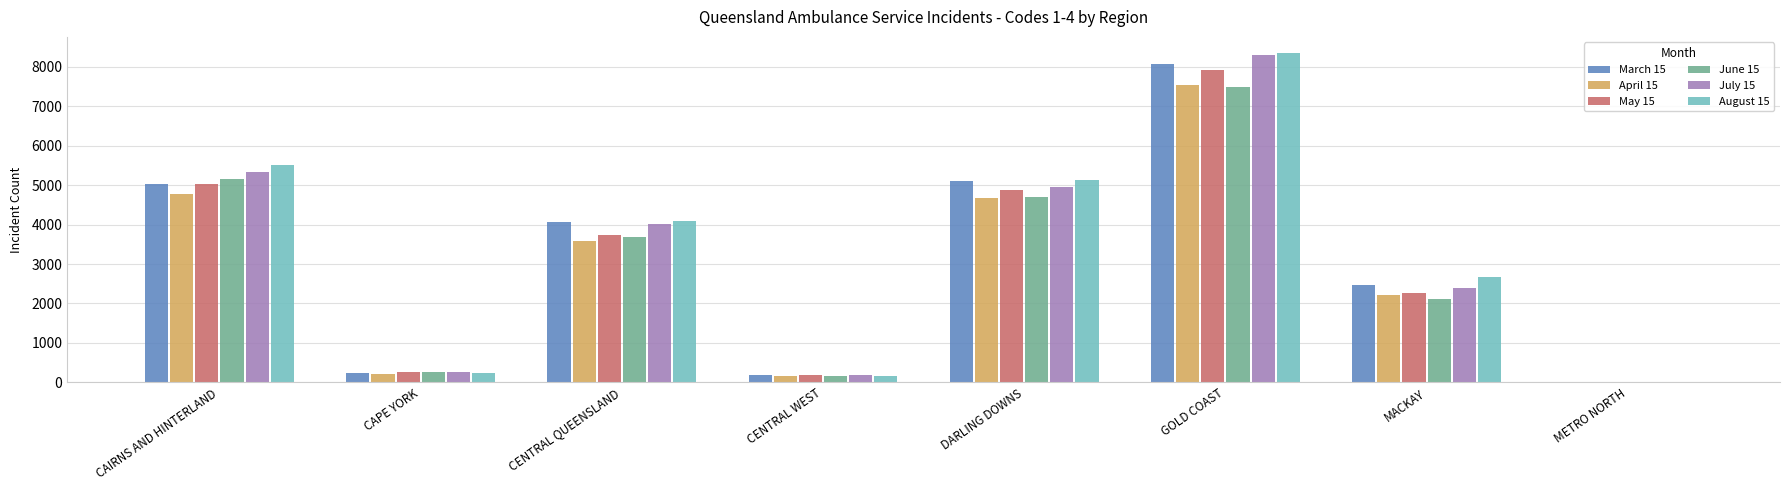

Where does the August 15 series first go above 4086?

CAIRNS AND HINTERLAND